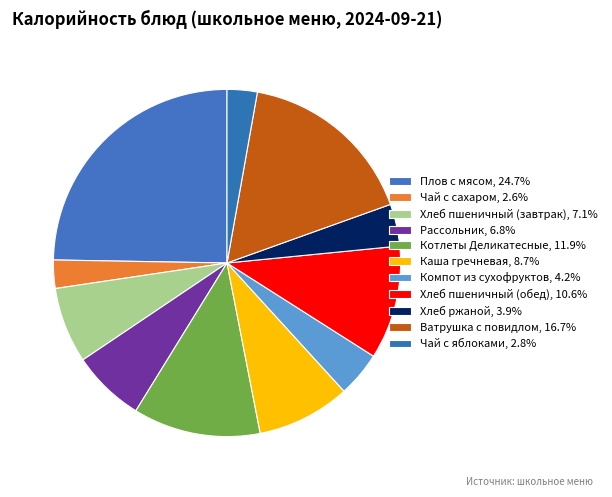

Approximately how many times larger is the value at Чай с яблоками compared to Каша гречневая?

0.3